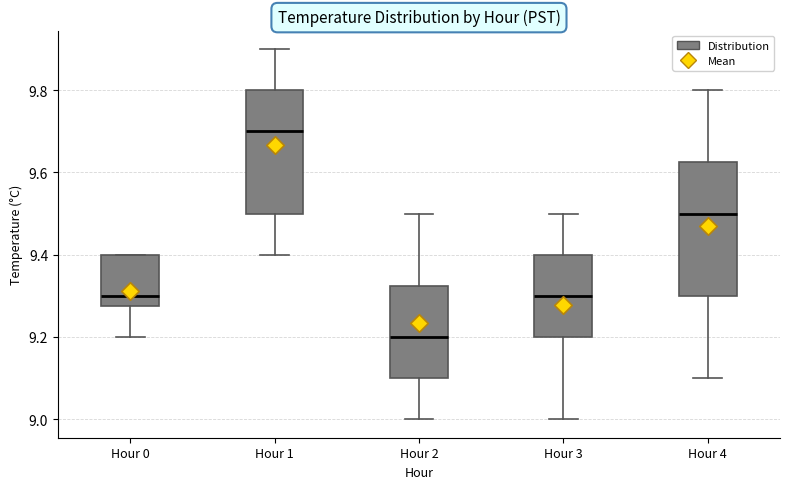

Which box's median line is the lowest?

Hour 2